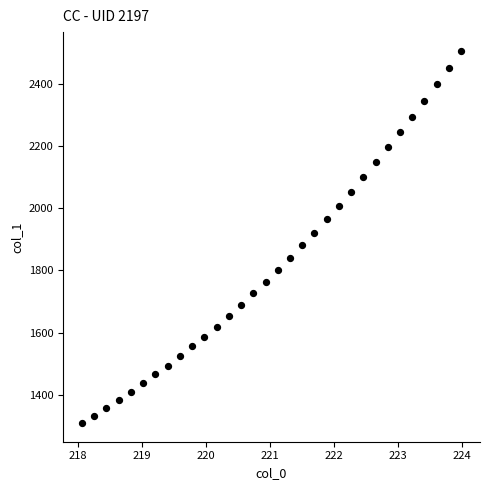

What is the range of Y values (max minus min)?

1198.0